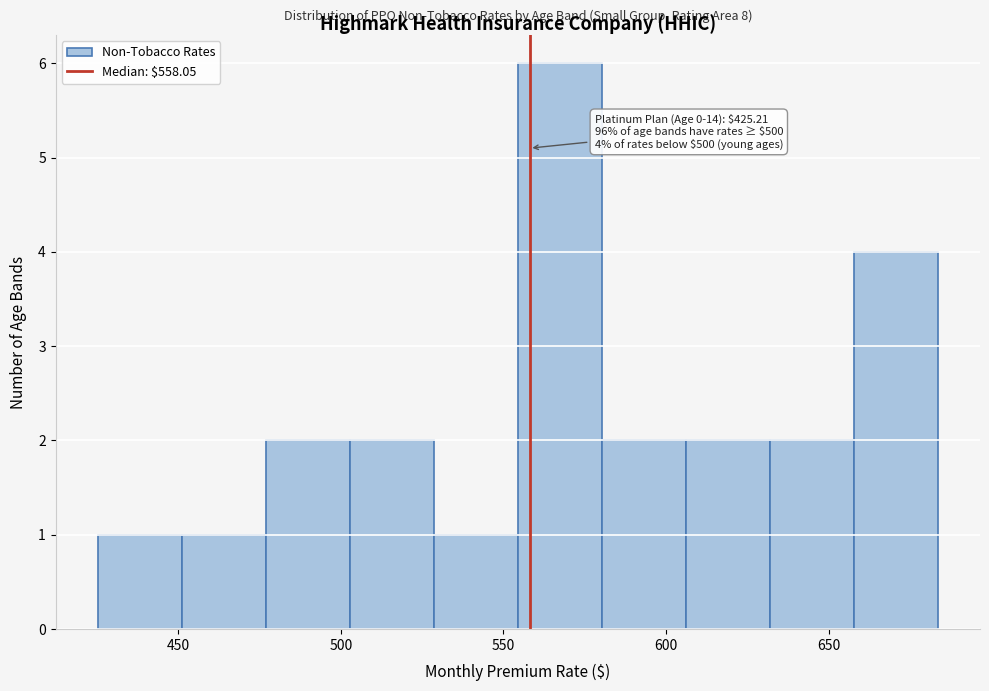

Which range on the x-axis has the tallest bar?

555 to 580